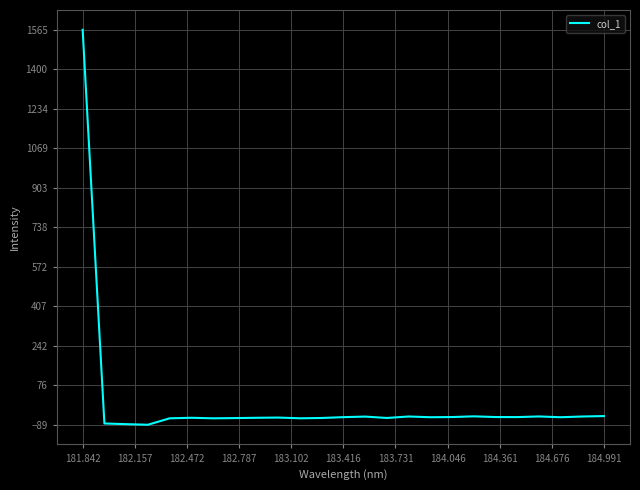

What is the difference between the maximum and minimum values?

1654.3